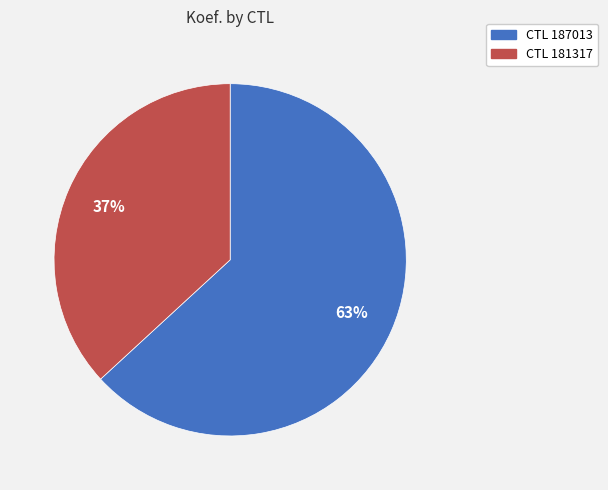

To the nearest percent, what is the average slice percentage?

50%